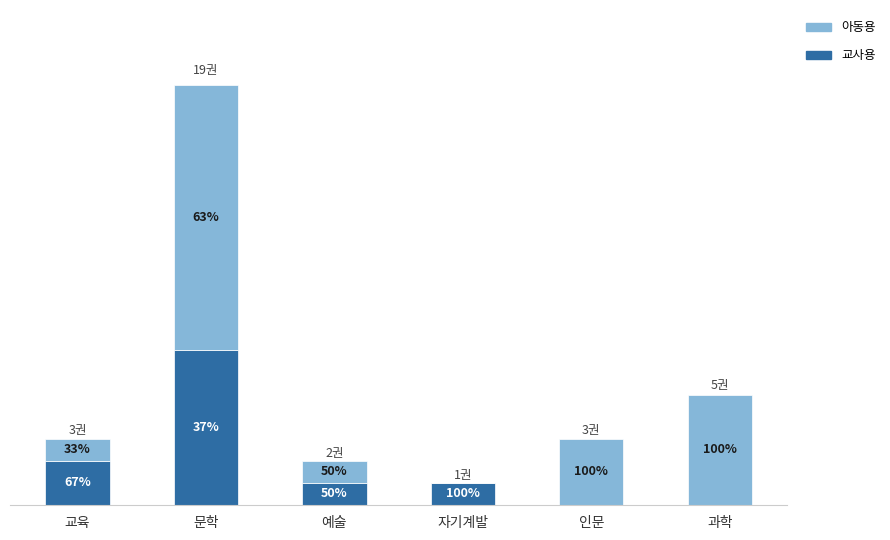

What are all the series names shown in the legend?

아동용, 교사용